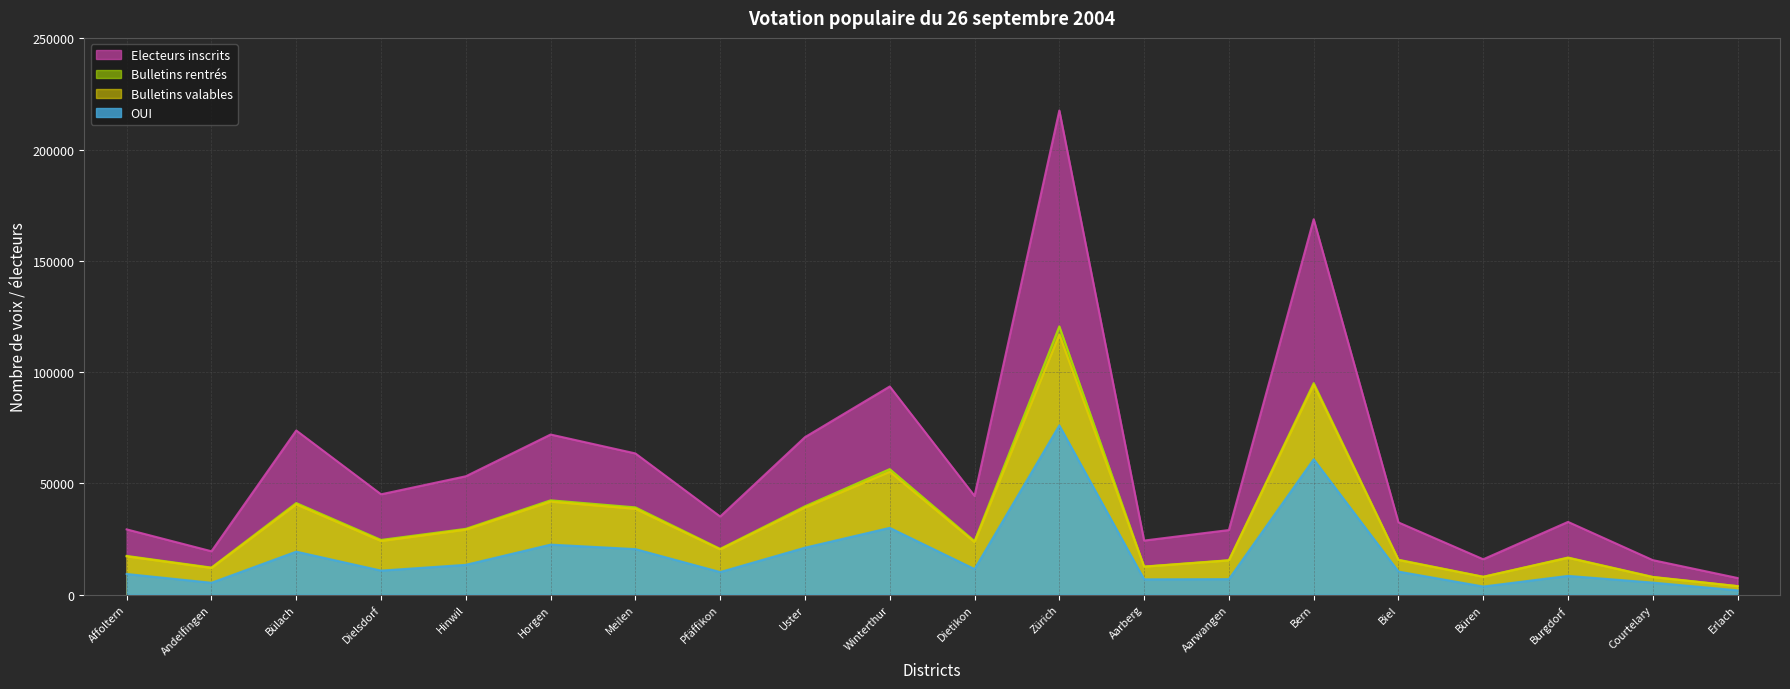

How many lines are shown in the chart?

4